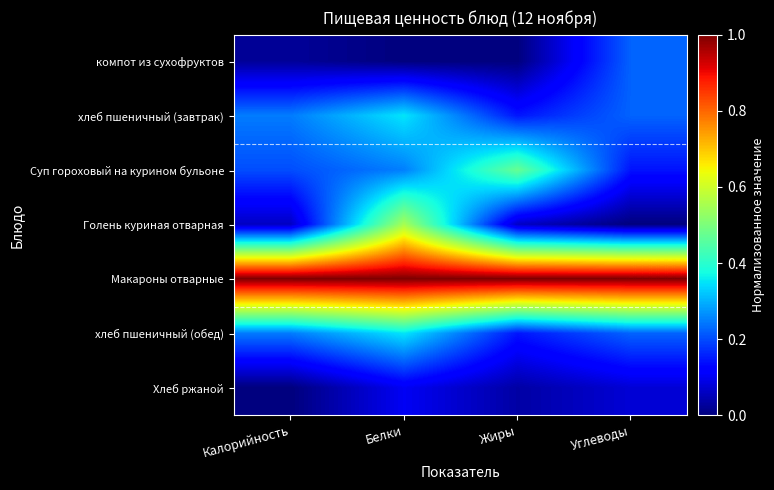

Which category has the lowest value across all series?

Белки